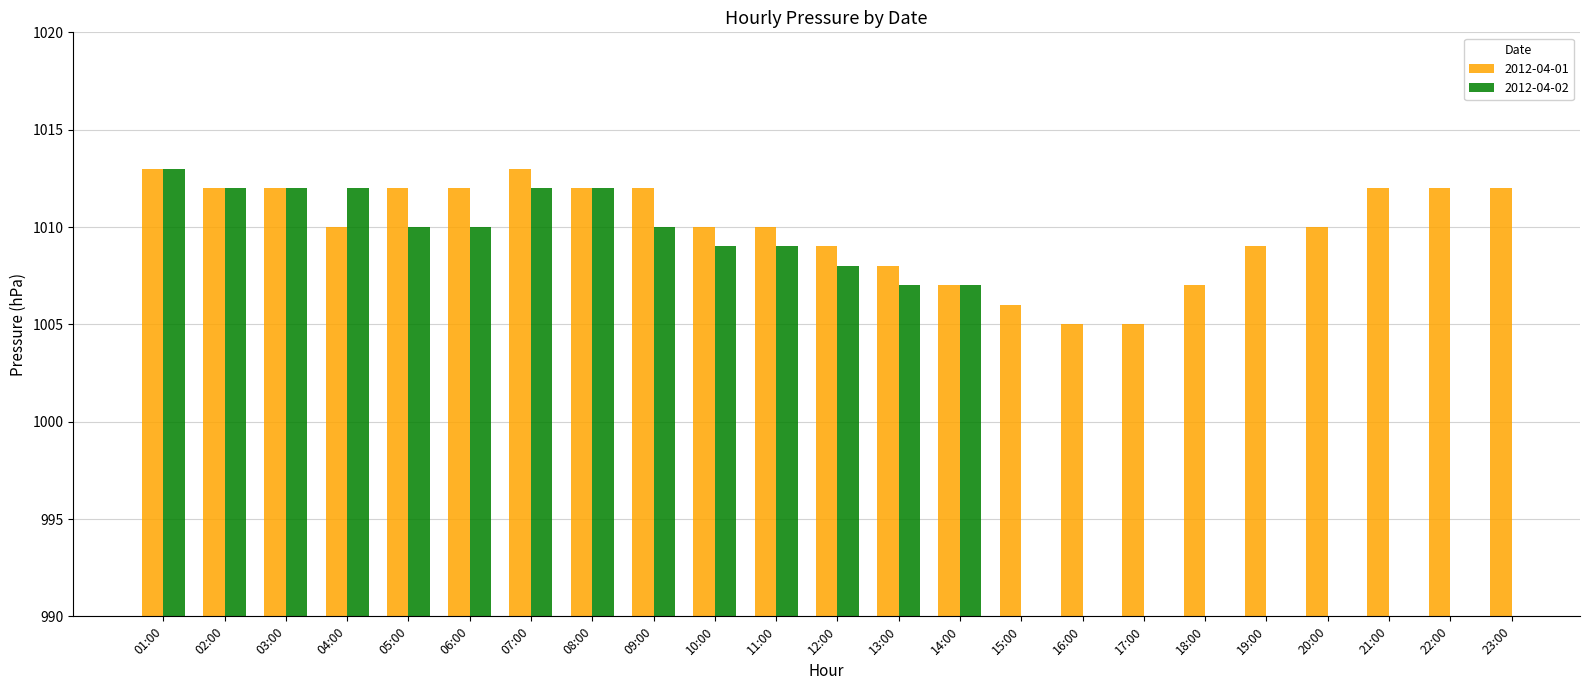

What is the difference between the maximum and minimum values in the 2012-04-01 series?

8